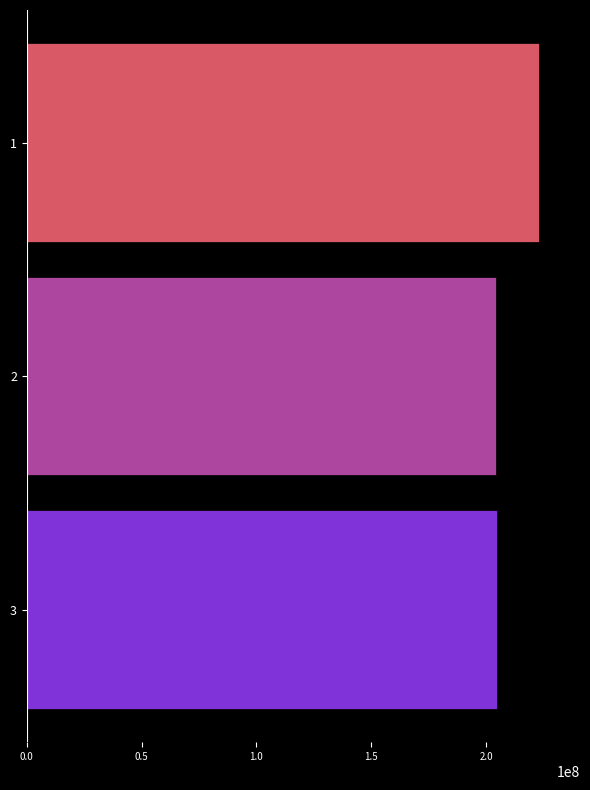

What is the difference between the maximum and minimum values?

18915090